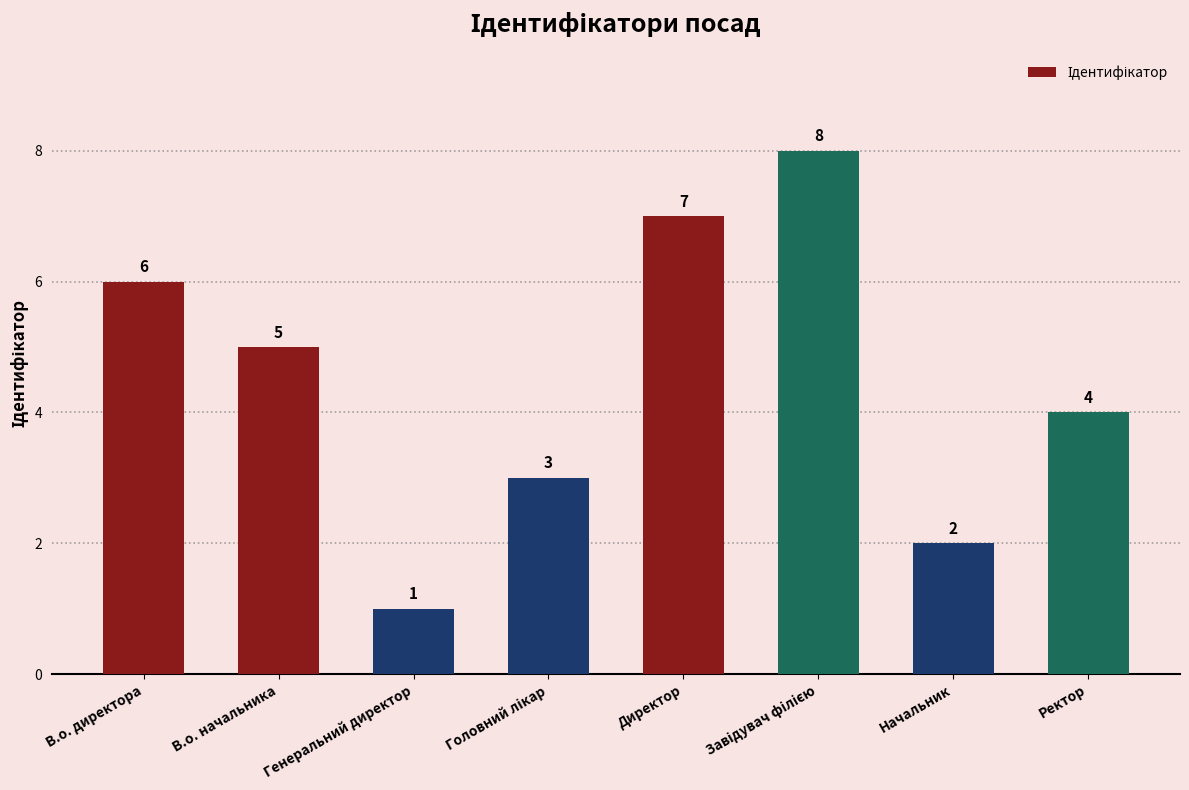

The value at Ректор is 2. True or false?

False